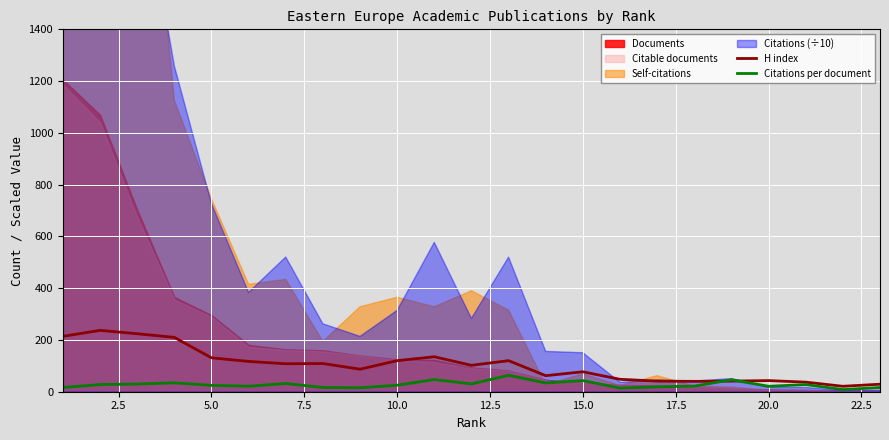

What is the maximum value for H index?

237.0